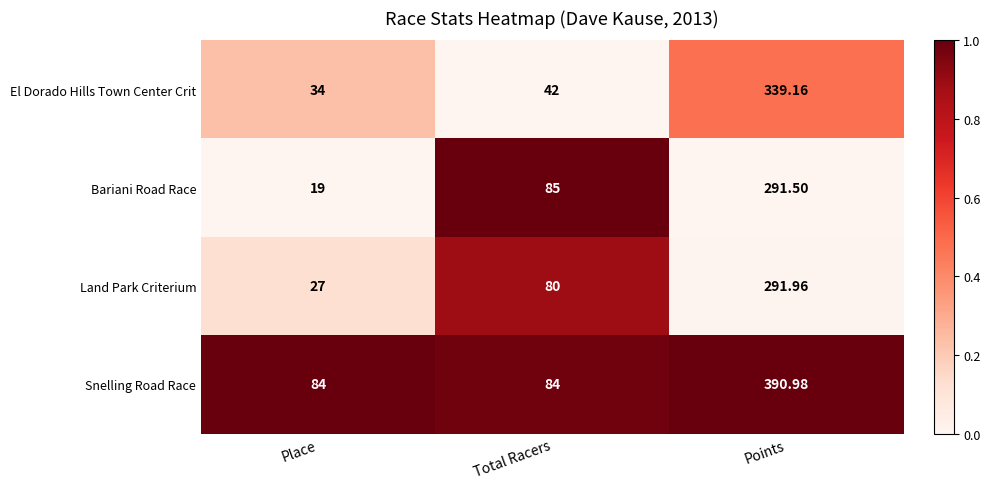

What is the total value across all series at Points?

1313.6